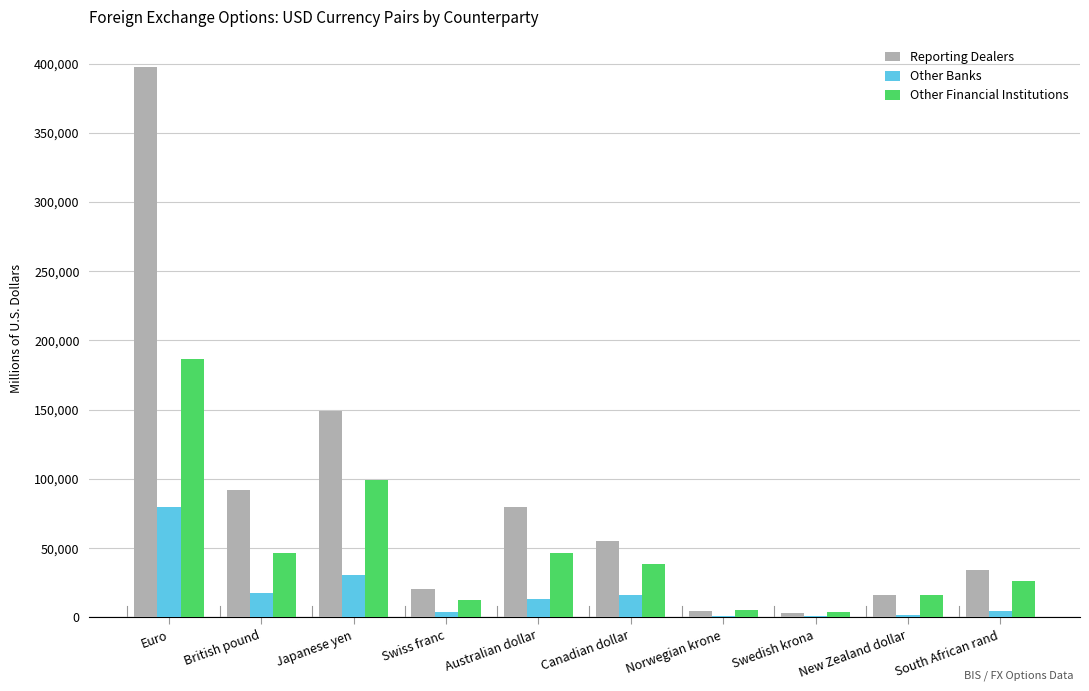

Read the Other Financial Institutions value at British pound.

46202.0